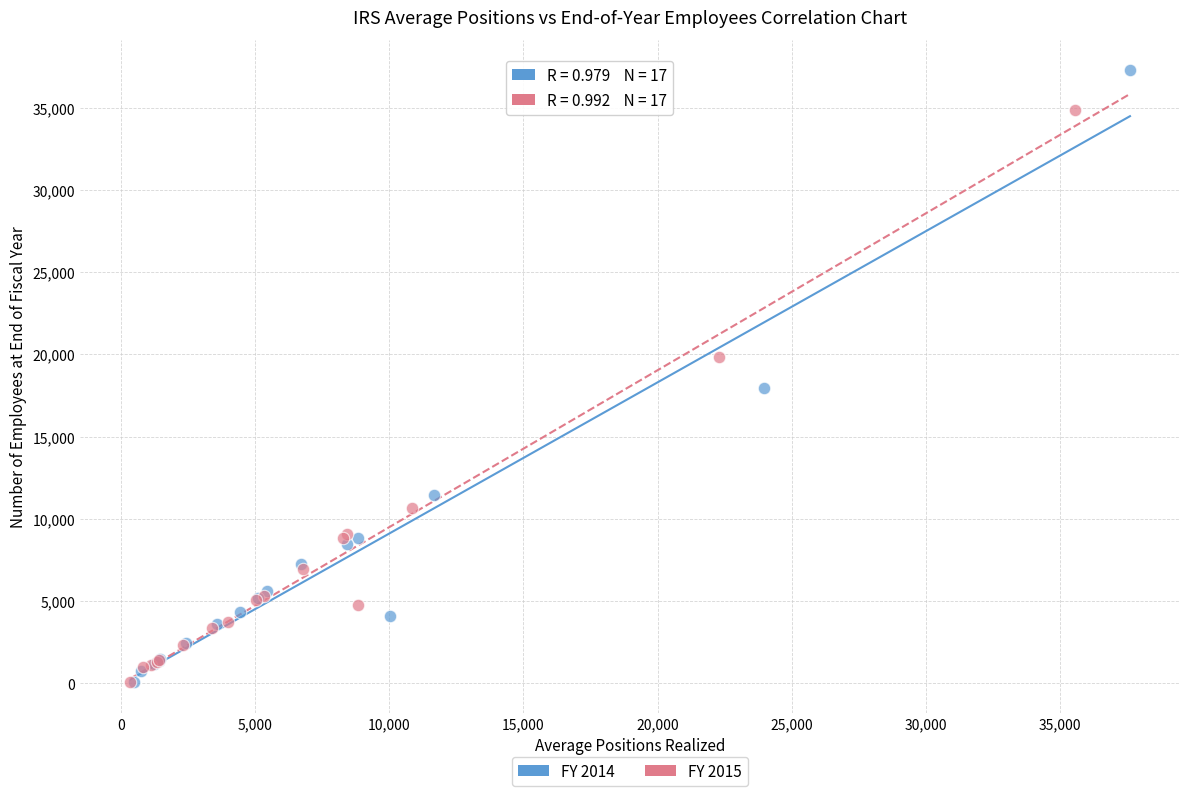

Which series has the largest Y range (max minus min)?

FY 2014